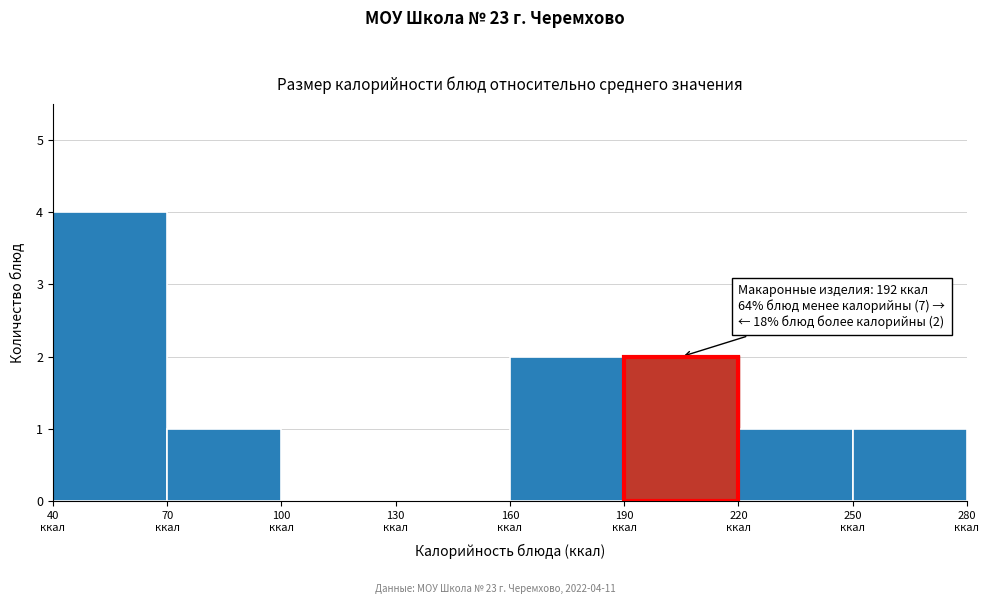

Which range on the x-axis has the tallest bar?

40 to 70